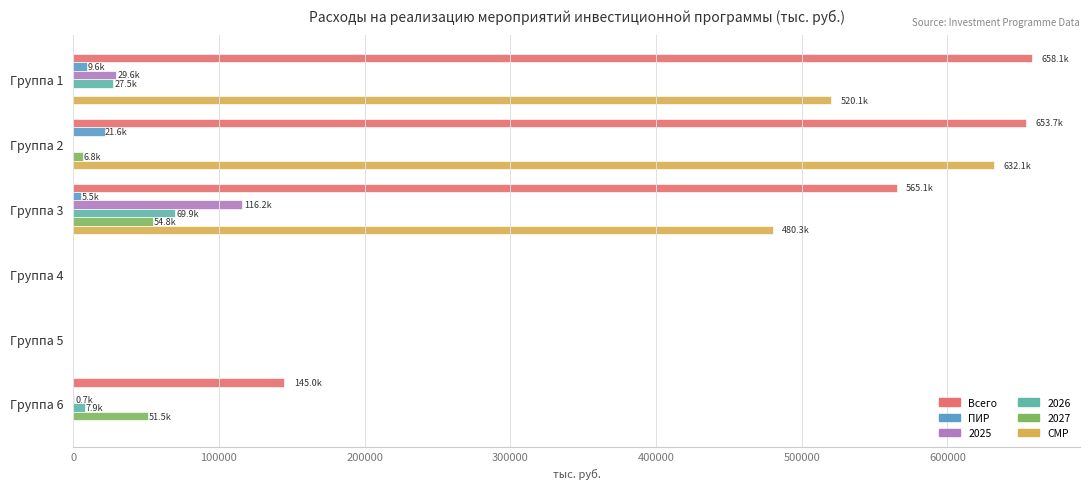

Where is Всего nearest to the value 329033?

Группа 6